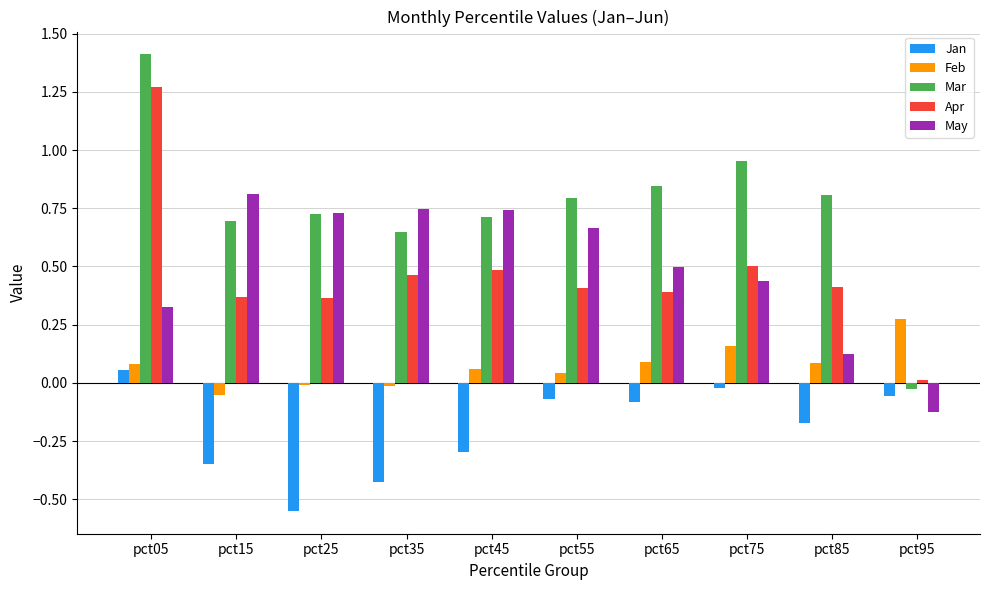

Does the chart contain stacked bars?

No